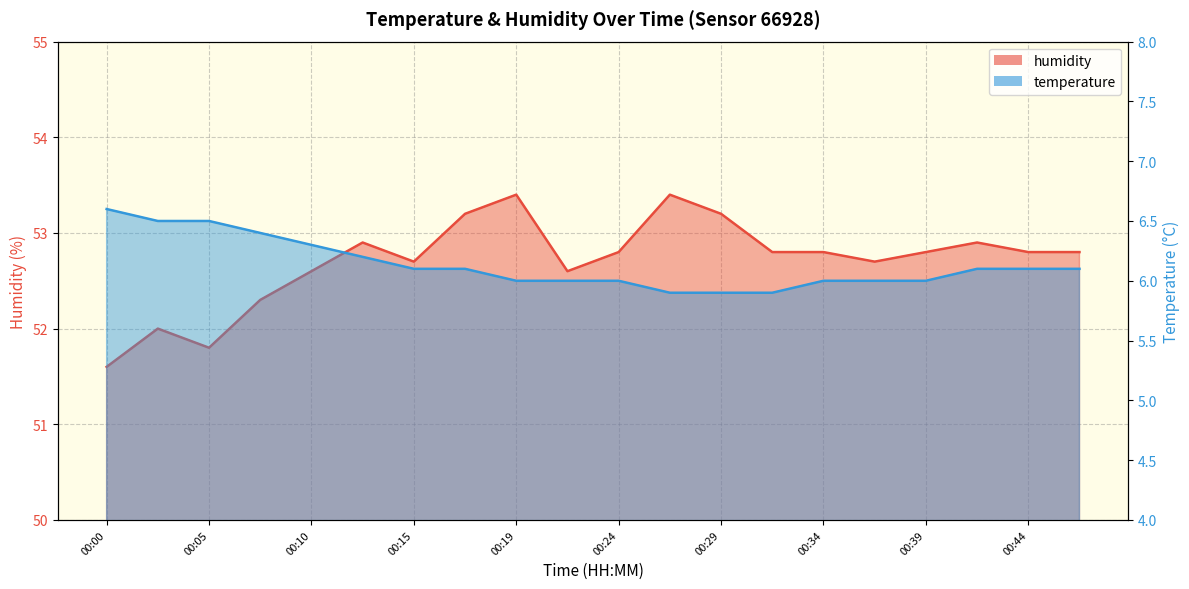

Reading right to left, extract all data points from this chart.

temperature: 00:46=6.1	00:44=6.1	00:41=6.1	00:39=6.0	00:36=6.0	00:34=6.0	00:32=5.9	00:29=5.9	00:27=5.9	00:24=6.0	00:22=6.0	00:19=6.0	00:17=6.1	00:15=6.1	00:12=6.2	00:10=6.3	00:07=6.4	00:05=6.5	00:02=6.5	00:00=6.6
humidity: 00:46=52.8	00:44=52.8	00:41=52.9	00:39=52.8	00:36=52.7	00:34=52.8	00:32=52.8	00:29=53.2	00:27=53.4	00:24=52.8	00:22=52.6	00:19=53.4	00:17=53.2	00:15=52.7	00:12=52.9	00:10=52.6	00:07=52.3	00:05=51.8	00:02=52.0	00:00=51.6